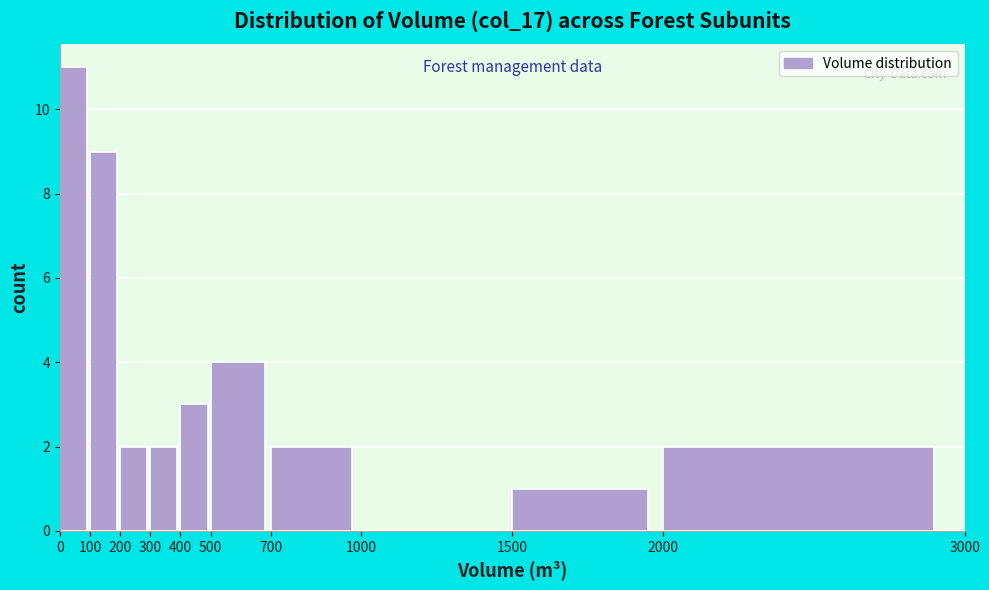

Reading left to right, list every bar in this chart as the range it spans on the x-axis followed by its height. The values are not printed on the chart, so give them approximately, as read against the axis.

0 to 100: 11
100 to 200: 9
200 to 300: 2
300 to 400: 2
400 to 500: 3
500 to 700: 4
700 to 1000: 2
1000 to 1500: 0
1500 to 2000: 1
2000 to 3000: 2